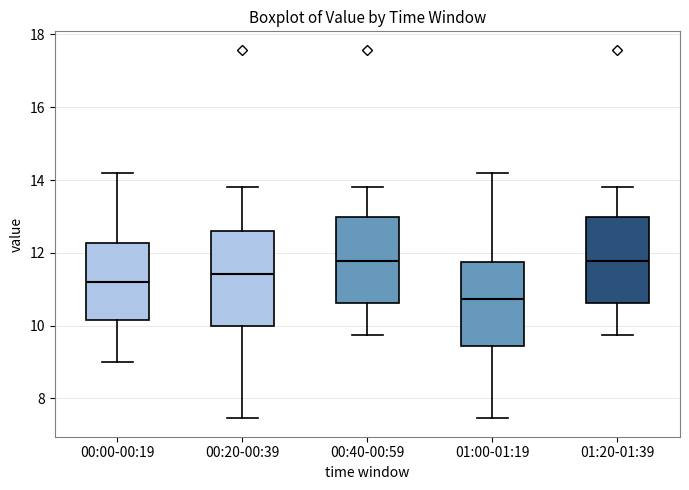

Reading left to right, read every box against the y-axis: the position of its median line, the range the box covers, and the ends of its whiskers. The values are not printed on the chart, so give them approximately, as read against the axis.

00:00-00:19: median 11.2, box 10.2 to 12.2, whiskers 9.0 to 14.2
00:20-00:39: median 11.4, box 10.0 to 12.6, whiskers 7.4 to 13.8
00:40-00:59: median 11.8, box 10.6 to 13.0, whiskers 9.8 to 13.8
01:00-01:19: median 10.8, box 9.4 to 11.8, whiskers 7.4 to 14.2
01:20-01:39: median 11.8, box 10.6 to 13.0, whiskers 9.8 to 13.8